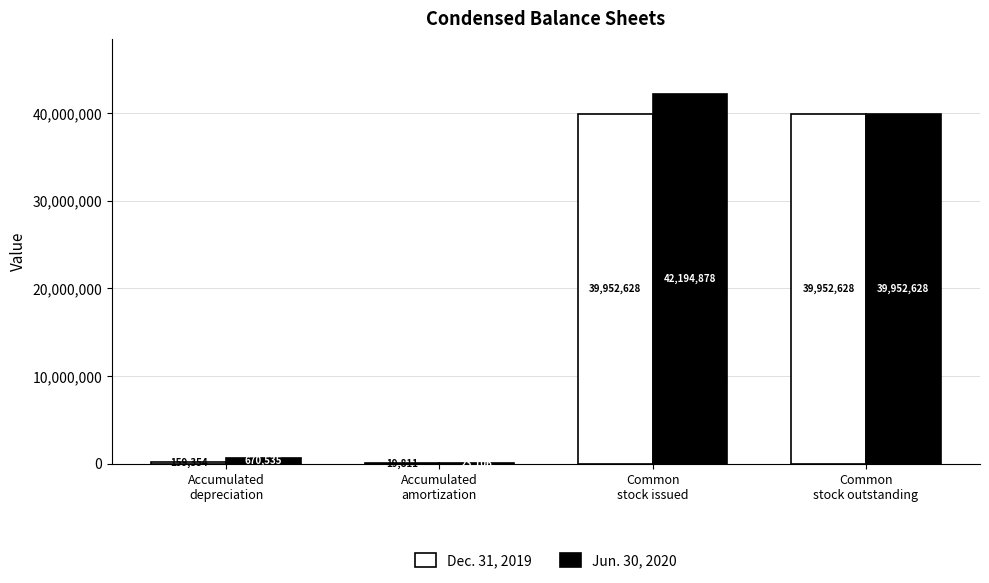

At which category is the sum across all series the highest?

Common
stock issued